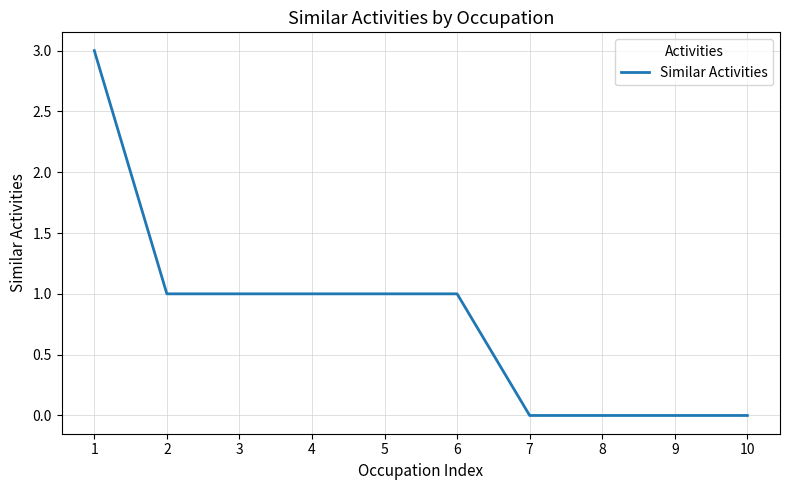

Is it true that the value at 9 is 2?

False